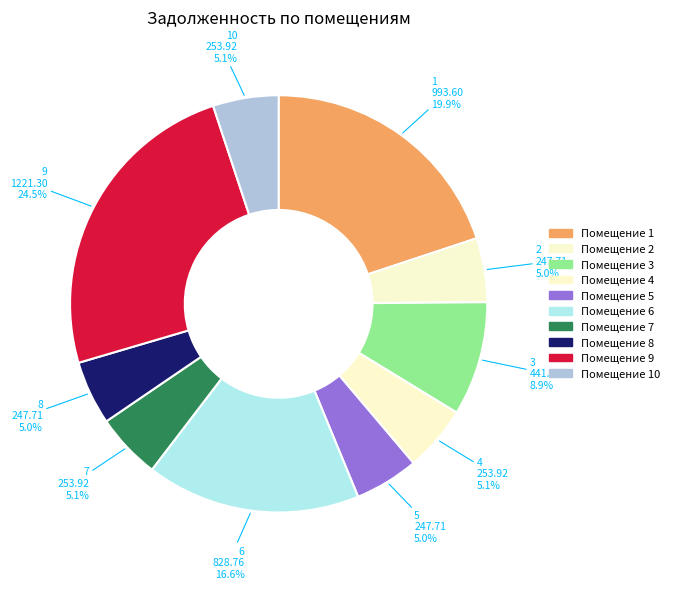

How many segments does this pie chart have?

10